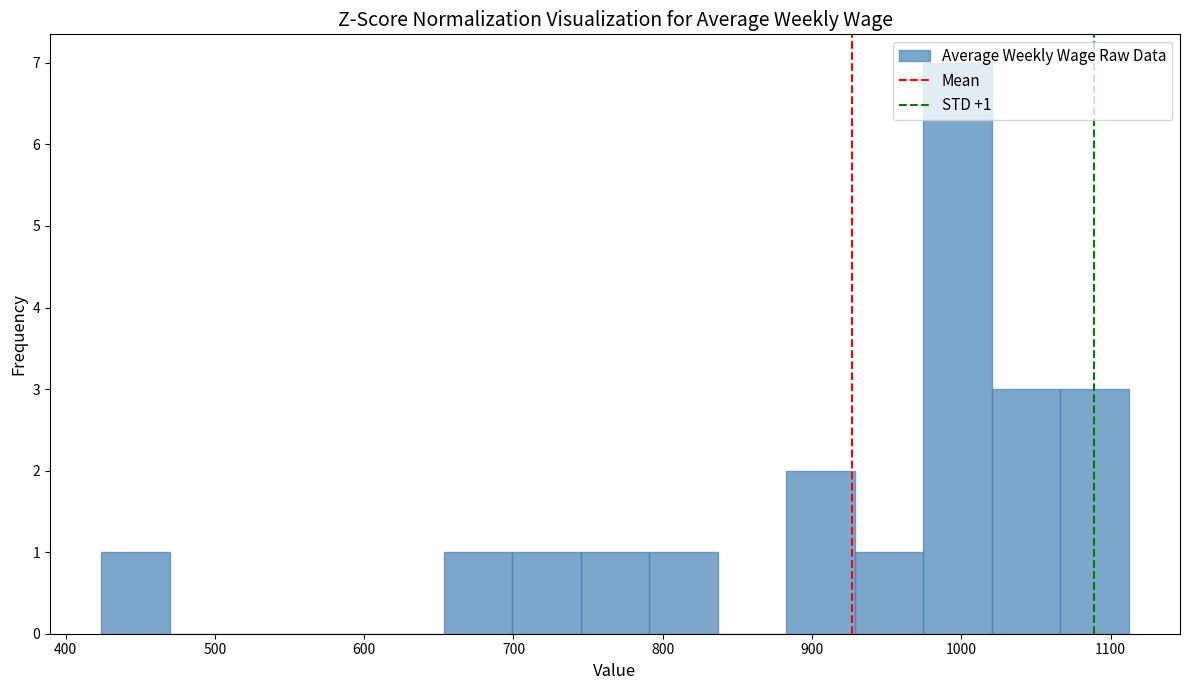

Over which range of the x-axis is the bar tallest?

970 to 1020